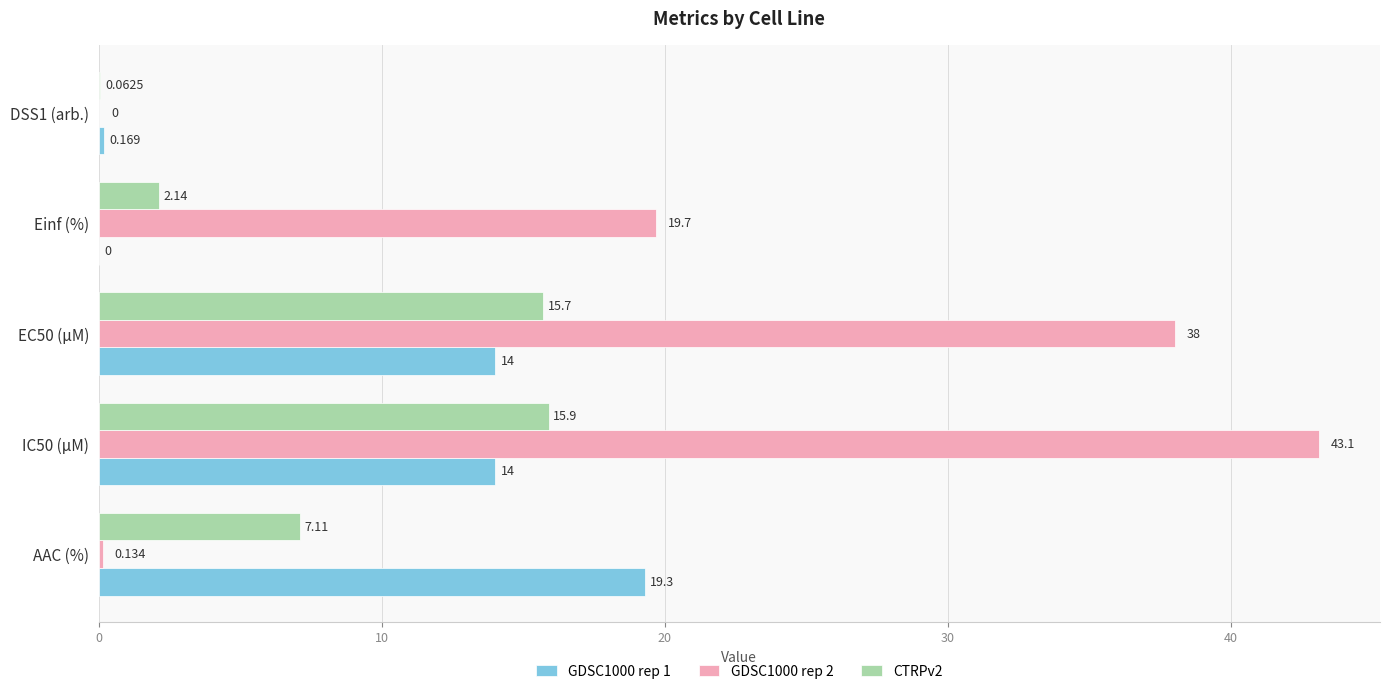

Which series has the largest total across all categories?

GDSC1000 rep 2